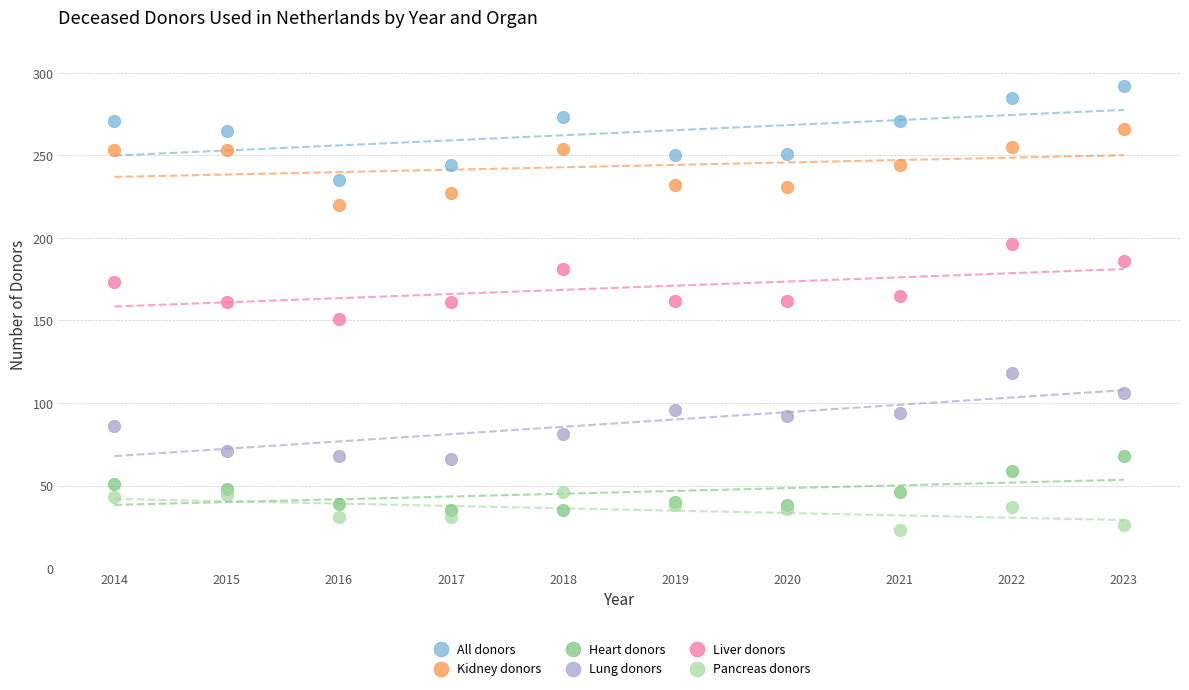

What are all the series names shown in the legend?

All donors, Kidney donors, Heart donors, Lung donors, Liver donors, Pancreas donors